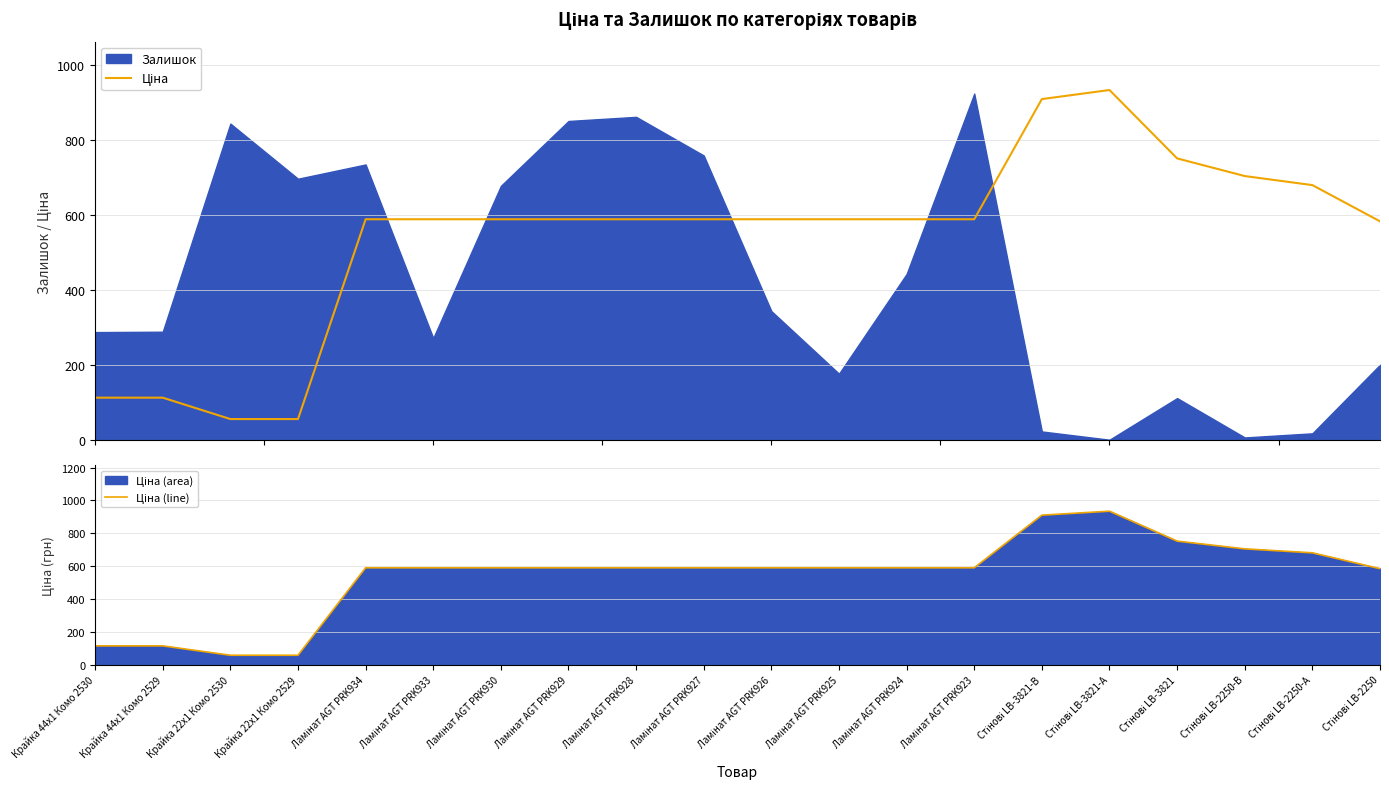

At which label is Ціна closest to 495?

Стінові LB-2250